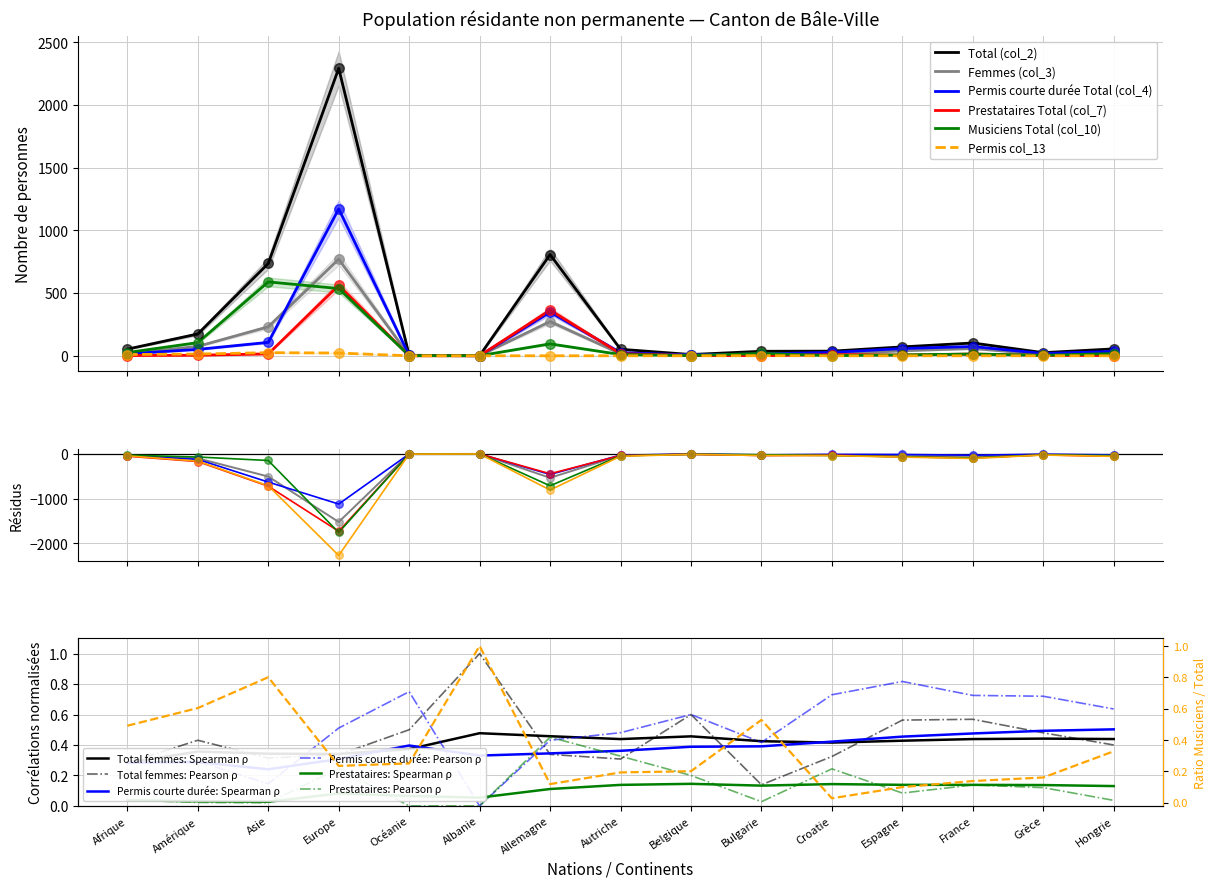

What are all the series names shown in the legend?

Total (col_2), Femmes (col_3), Permis courte durée Total (col_4), Prestataires Total (col_7), Musiciens Total (col_10), Permis col_13